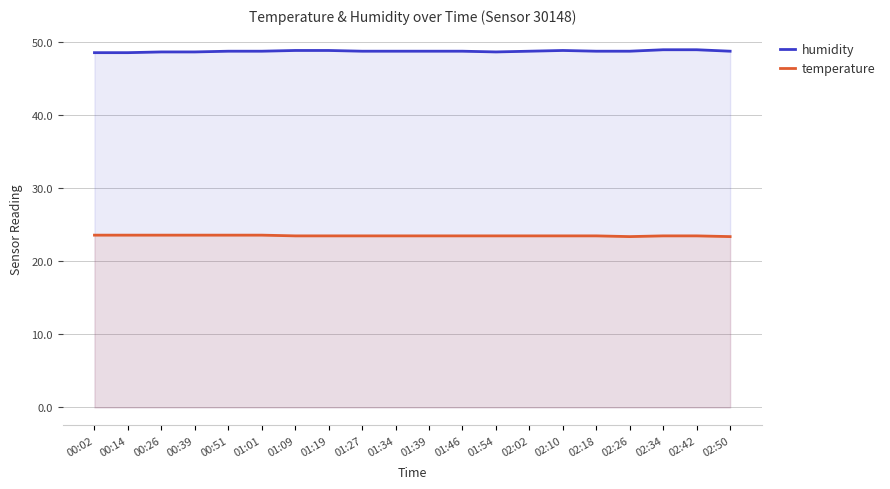

In humidity, how many points are higher than both neighbors (excluding endpoints)?

1